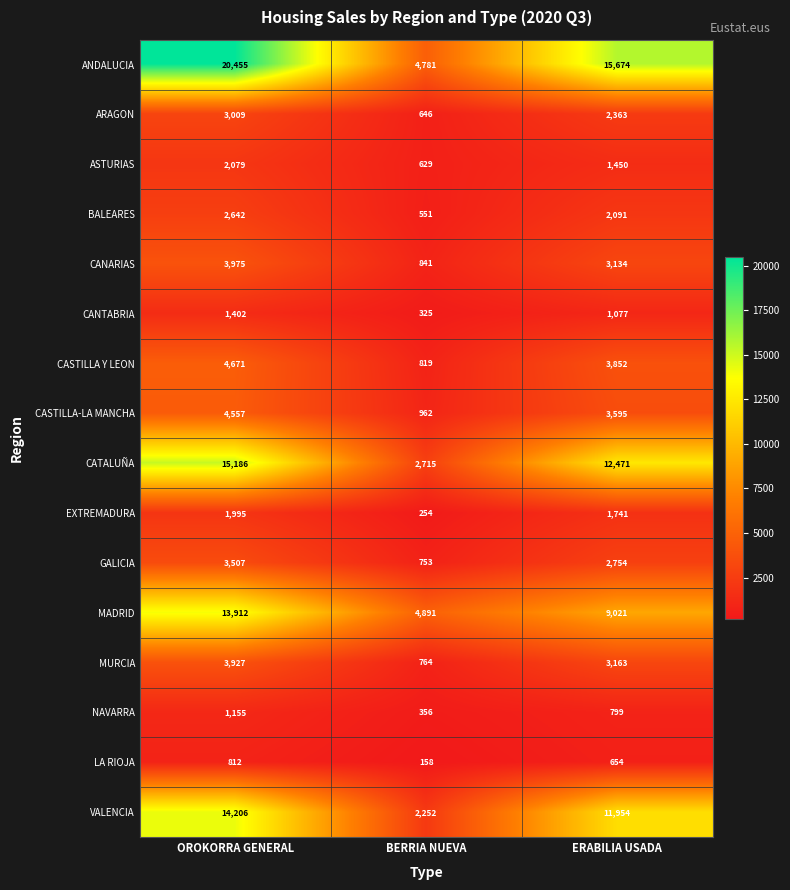

At which category is the sum across all series the highest?

OROKORRA GENERAL